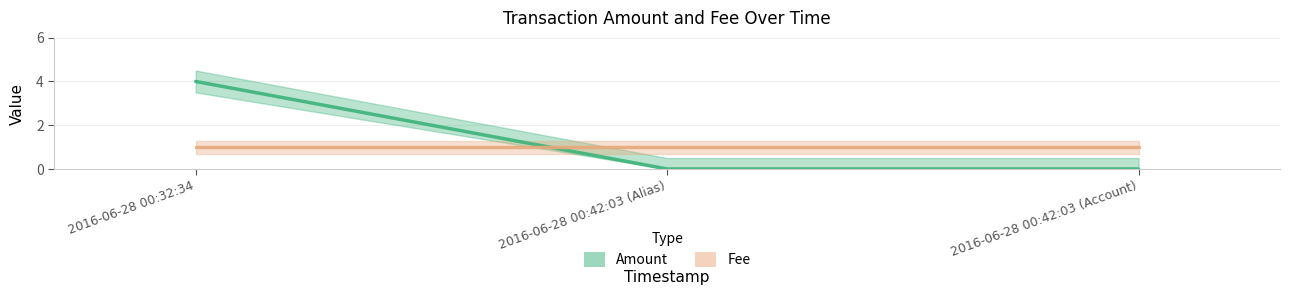

What is the sum of all values?

4